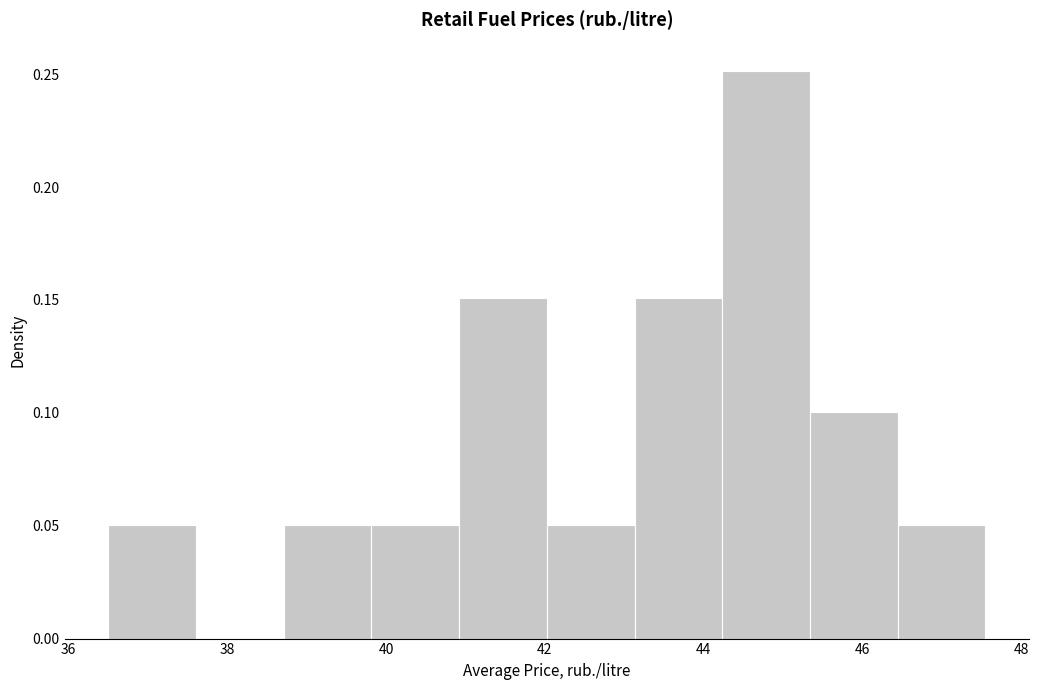

Over which range of the x-axis is the bar tallest?

44.2 to 45.4